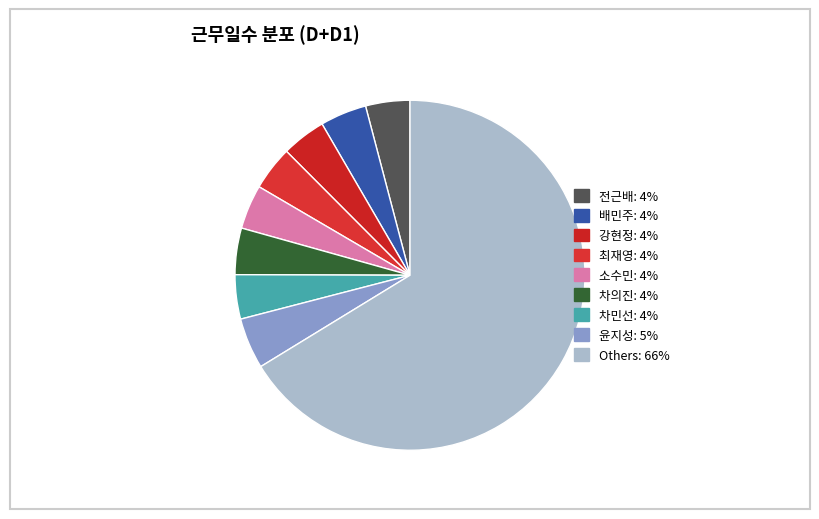

How many segments does this pie chart have?

9